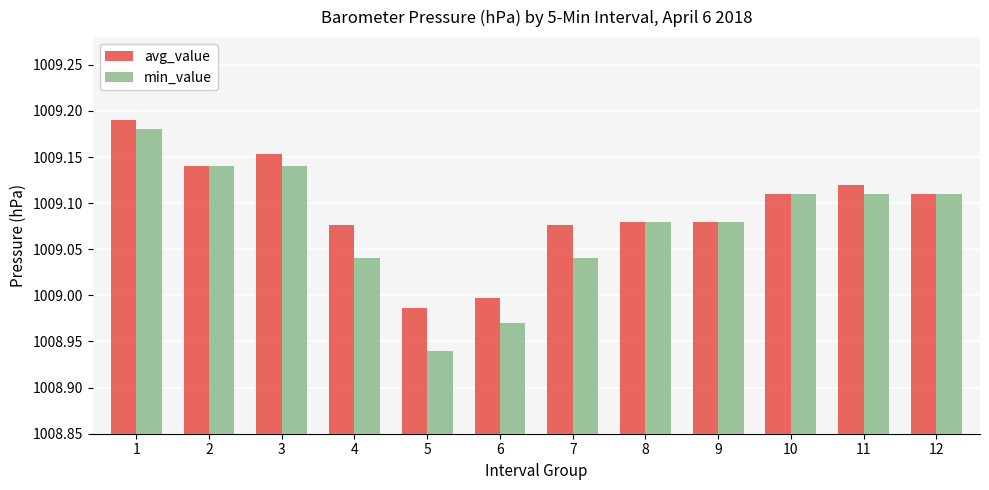

Which series changed the most between 6 and 11?

min_value